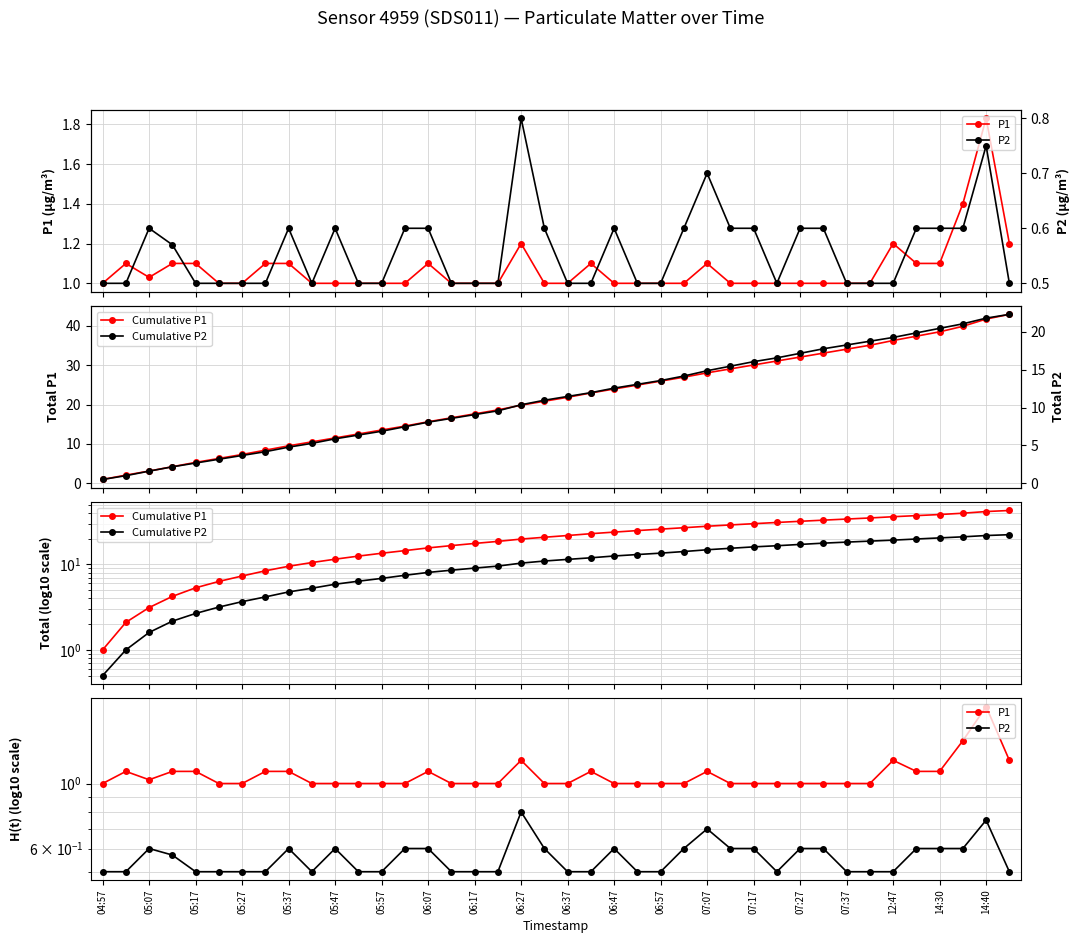

Reading right to left, extract all data points from this chart.

P1: 1.2	1.8	1.4	1.1	1.1	1.2	1.0	1.0	1.0	1.0	1.0	1.0	1.0	1.1	1.0	1.0	1.0	1.0	1.1	1.0	1.0	1.2	1.0	1.0	1.0	1.1	1.0	1.0	1.0	1.0	1.0	1.1	1.1	1.0	1.0	1.1	1.1	1.0	1.1	1.0
P2: 0.5	0.8	0.6	0.6	0.6	0.5	0.5	0.5	0.6	0.6	0.5	0.6	0.6	0.7	0.6	0.5	0.5	0.6	0.5	0.5	0.6	0.8	0.5	0.5	0.5	0.6	0.6	0.5	0.5	0.6	0.5	0.6	0.5	0.5	0.5	0.5	0.6	0.6	0.5	0.5
Cumulative P1: 42.9	41.7	39.8	38.4	37.3	36.2	35.0	34.0	33.0	32.0	31.0	30.0	29.0	28.0	26.9	25.9	24.9	23.9	22.9	21.8	20.8	19.8	18.6	17.6	16.6	15.6	14.5	13.5	12.5	11.5	10.5	9.5	8.4	7.3	6.3	5.3	4.2	3.1	2.1	1.0
Cumulative P2: 22.3	21.8	21.1	20.5	19.9	19.3	18.8	18.3	17.8	17.2	16.6	16.1	15.5	14.9	14.2	13.6	13.1	12.6	12.0	11.5	11.0	10.4	9.6	9.1	8.6	8.1	7.5	6.9	6.4	5.9	5.3	4.8	4.2	3.7	3.2	2.7	2.2	1.6	1.0	0.5